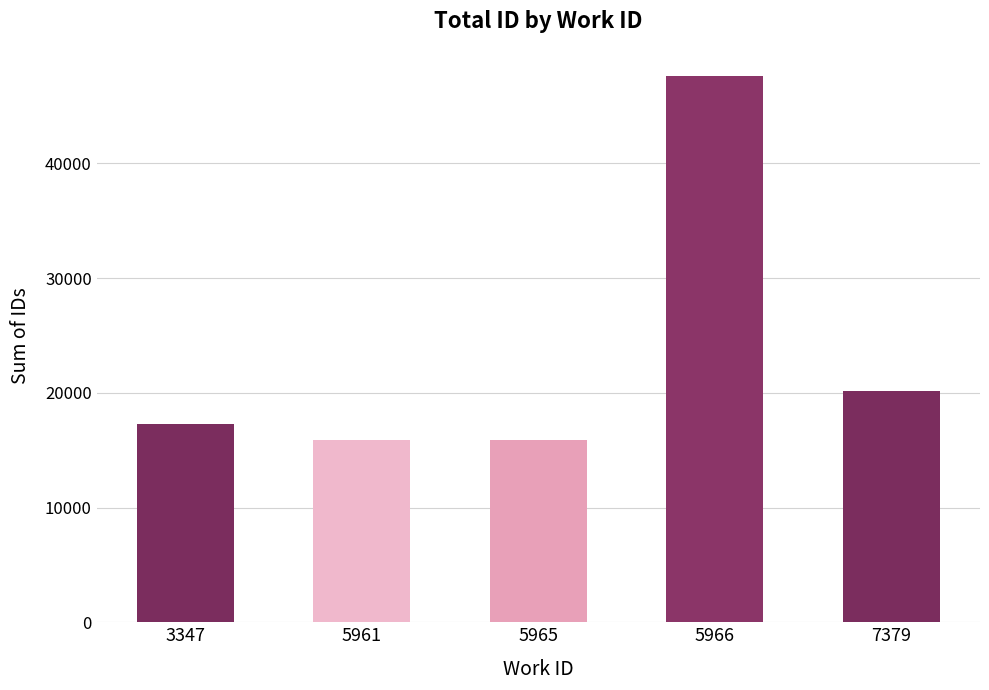

What is the smallest value displayed?

15862